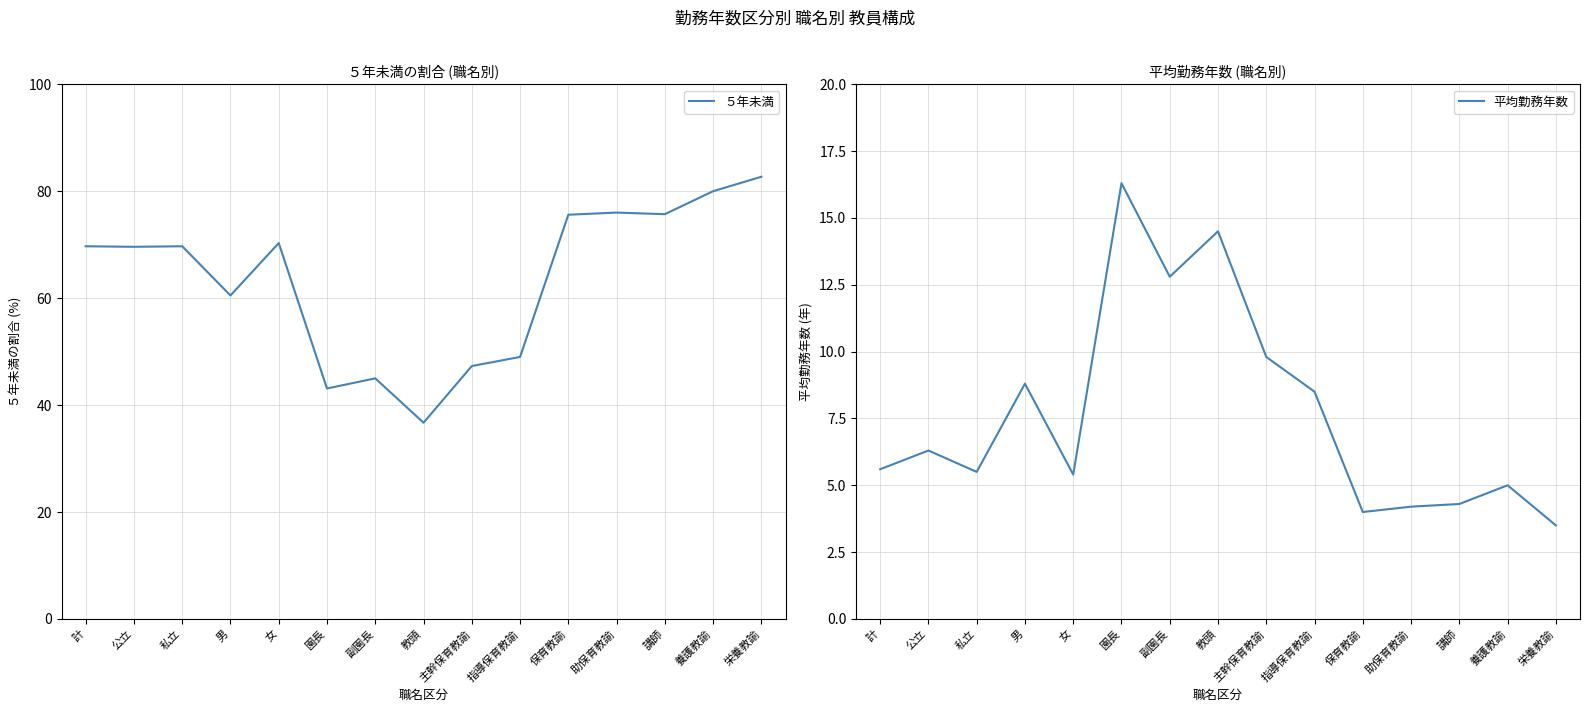

Where is the first local minimum for 平均勤務年数?

私立